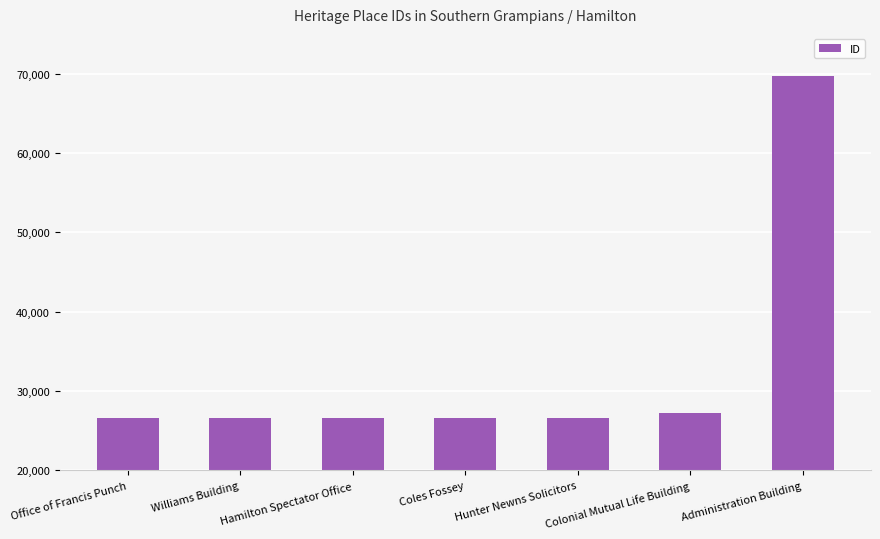

What is the label of the 3rd bar from the left?

Hamilton Spectator Office